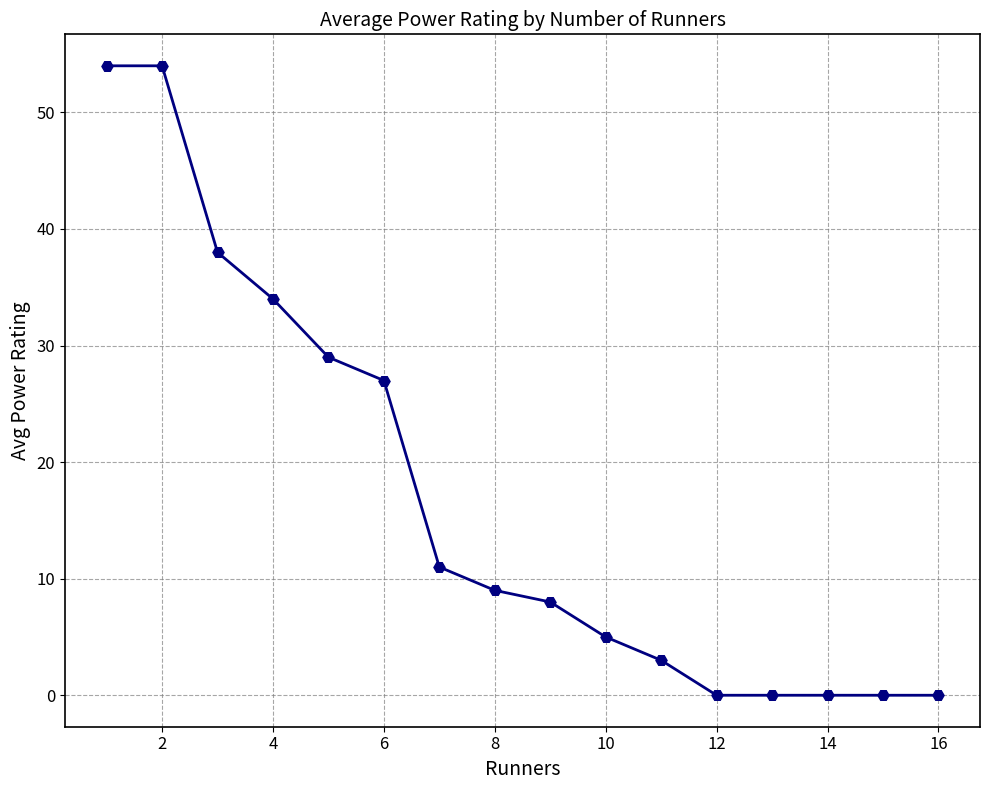

Reading right to left, transcribe all the data shown in this chart.

0	0	0	0	0	3	5	8	9	11	27	29	34	38	54	54